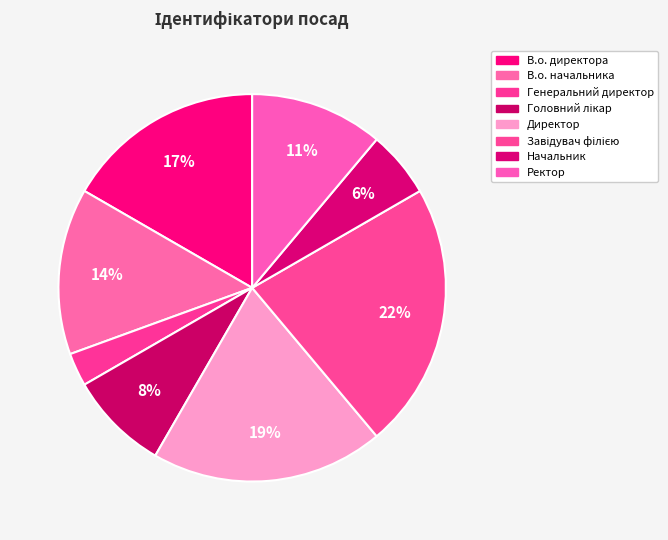

To the nearest percent, what is the difference between the largest and smallest slice percentages?

19%